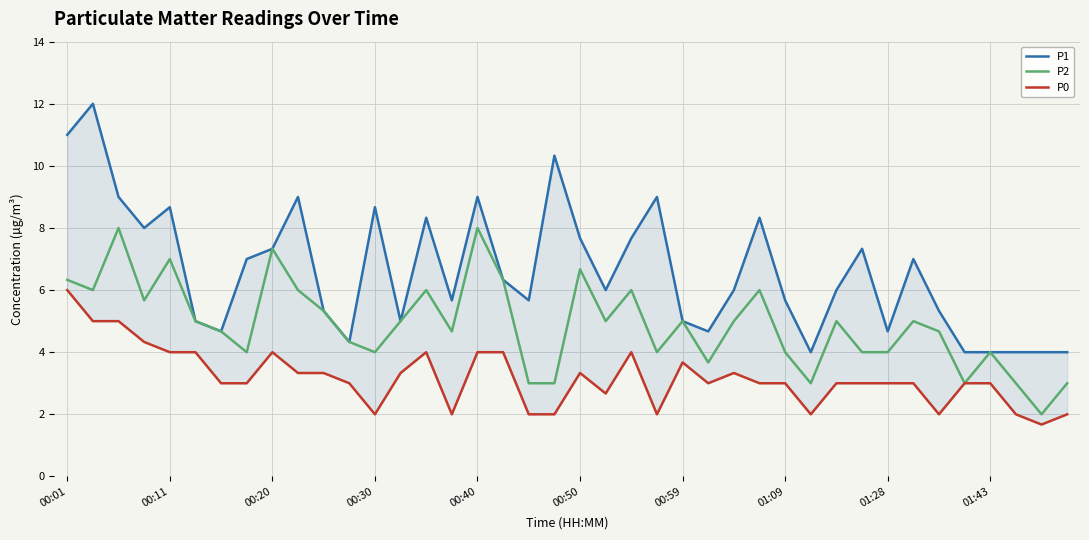

What is the value of the P0 point at the 36th from the left?

3.0